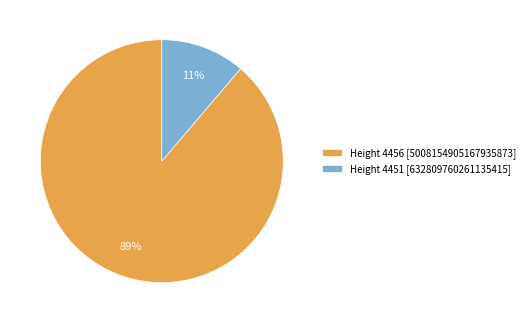

Is the sum of Height 4451 [632809760261135415] and Height 4456 [5008154905167935873] greater than half?

Yes